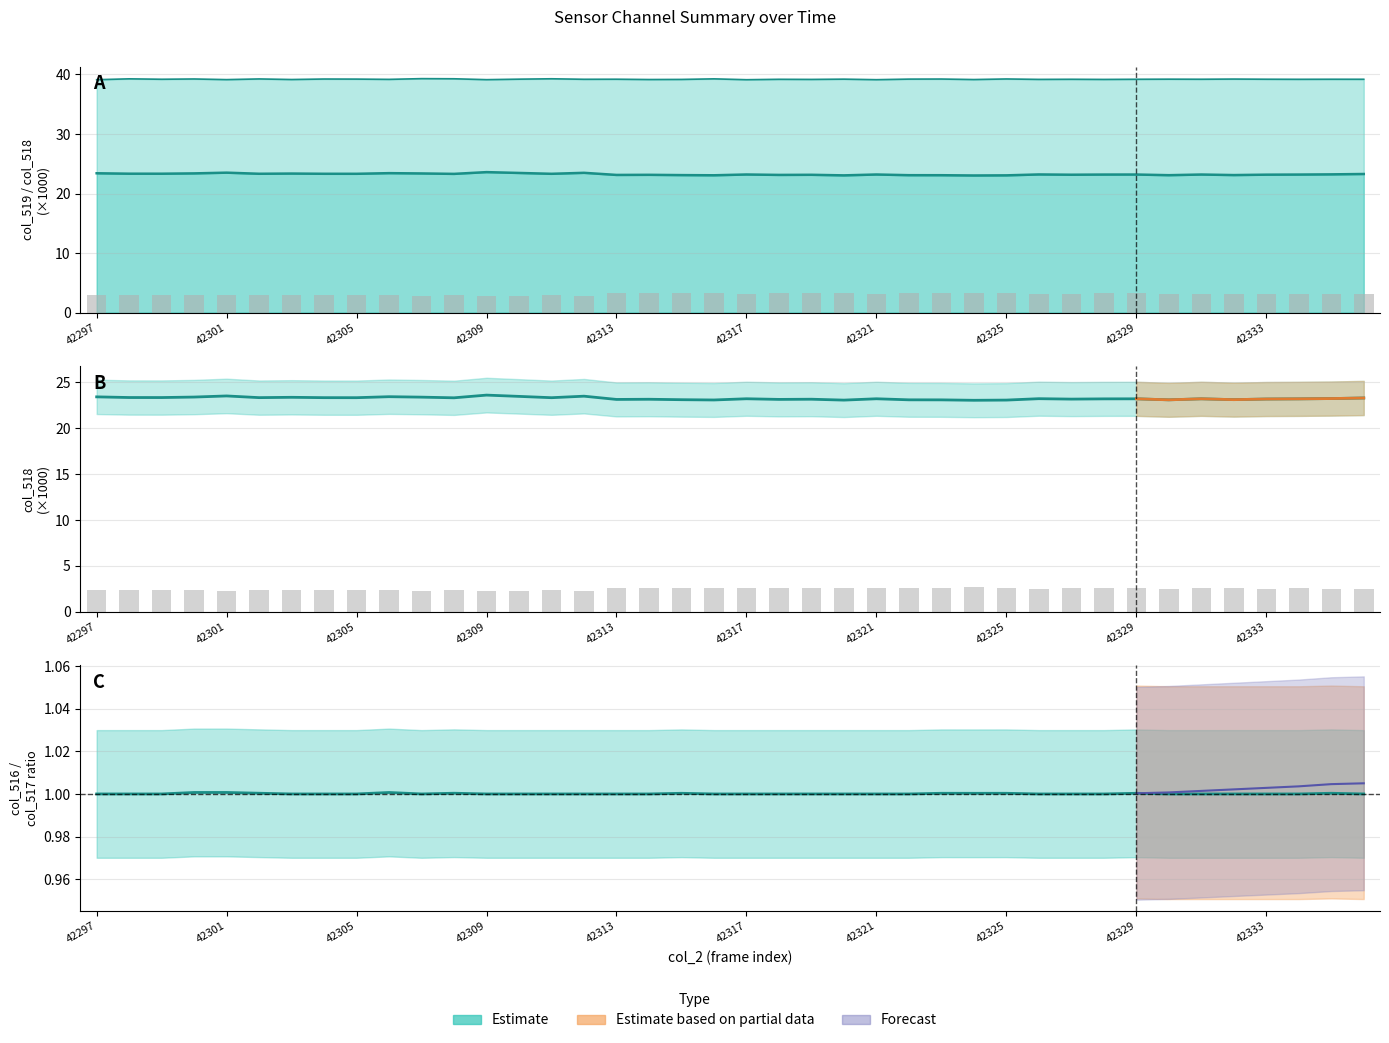

Are the bars grouped side by side (vs. stacked)?

Yes